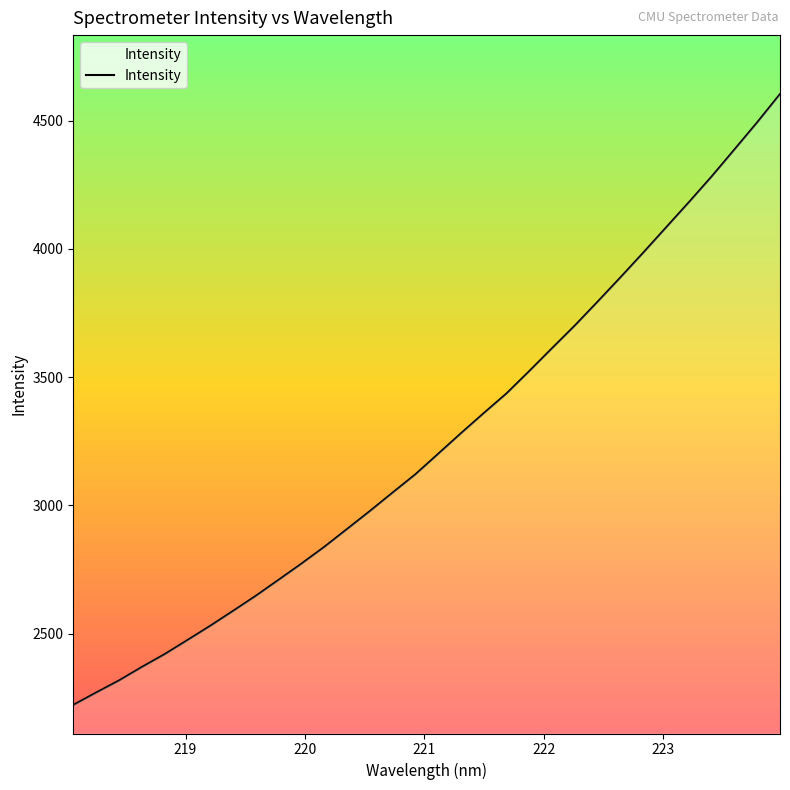

What is the minimum value shown in the chart?

2221.3